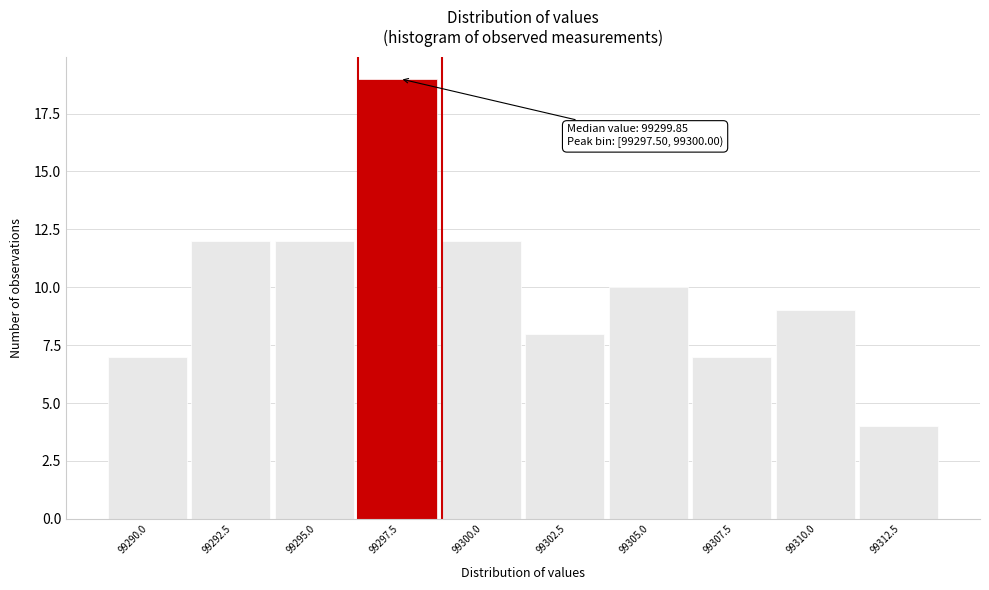

Reading left to right, transcribe all the data shown in this chart.

99290.0=7	99292.5=12	99295.0=12	99297.5=19	99300.0=12	99302.5=8	99305.0=10	99307.5=7	99310.0=9	99312.5=4